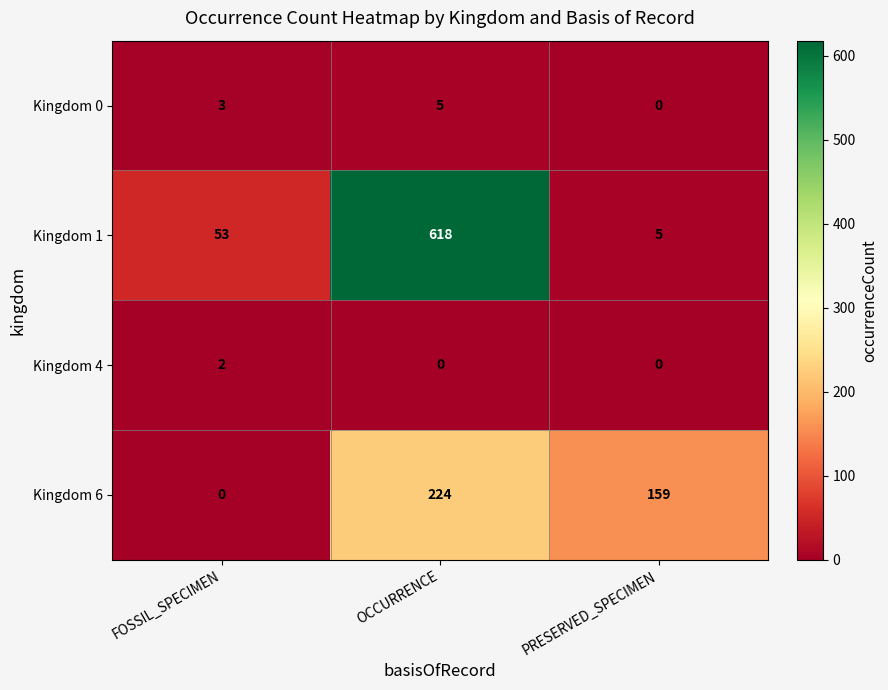

List the series in order of their peak value, lowest first.

Kingdom 4, Kingdom 0, Kingdom 6, Kingdom 1